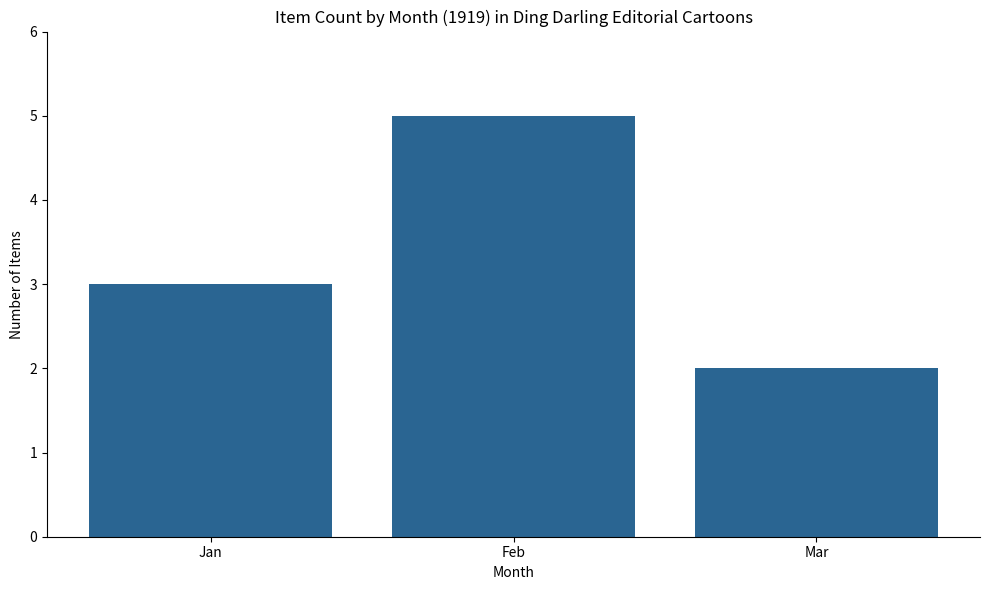

What is the approximate value at Jan?

3